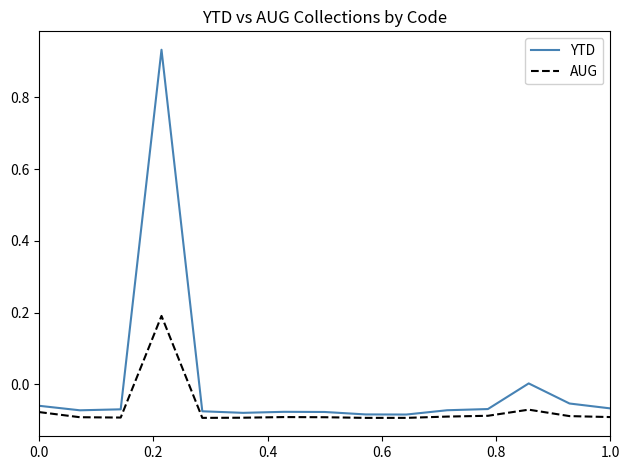

List the series in order of their overall mean, lowest first.

AUG, YTD